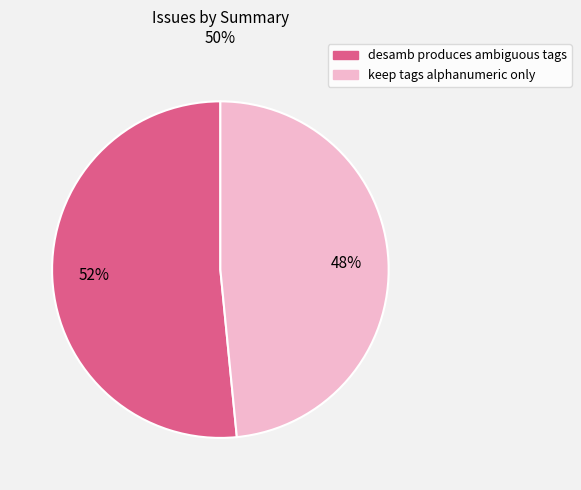

Which category has the smallest portion of the pie?

keep tags alphanumeric only